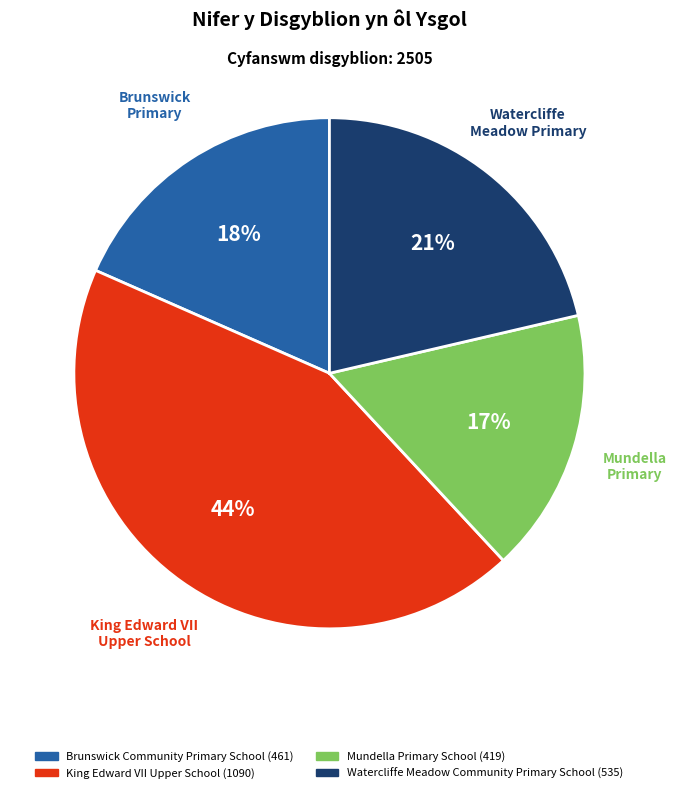

Rank the categories by value from lowest to highest.

Mundella Primary, Brunswick Primary, Watercliffe Meadow Primary, King Edward VII Upper School